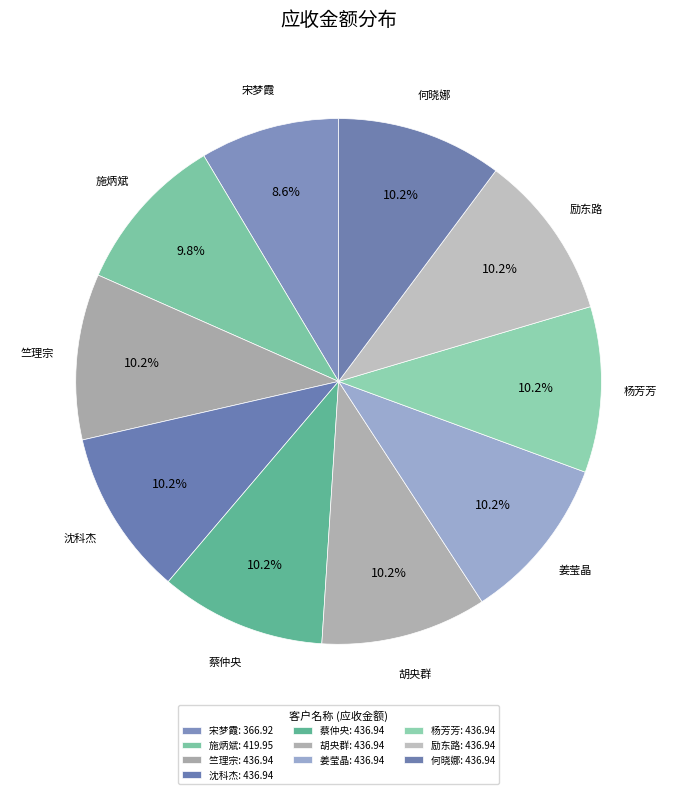

How many slices are in this pie chart?

10